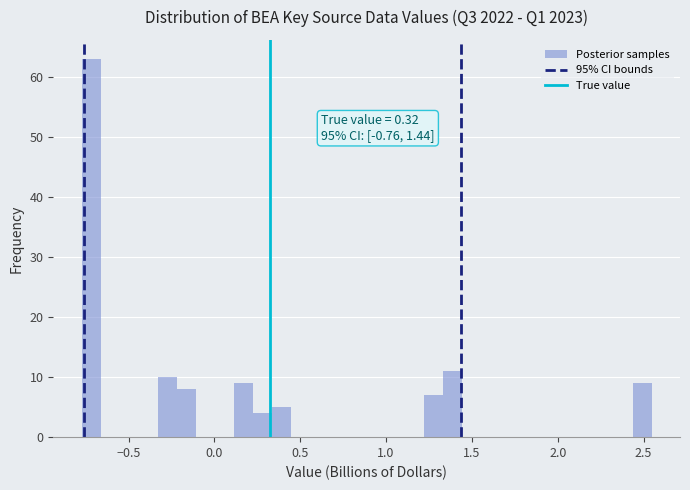

Around what value on the x-axis is the tallest bar? Give the approximate position of its centre, as read against the axis.

-0.70